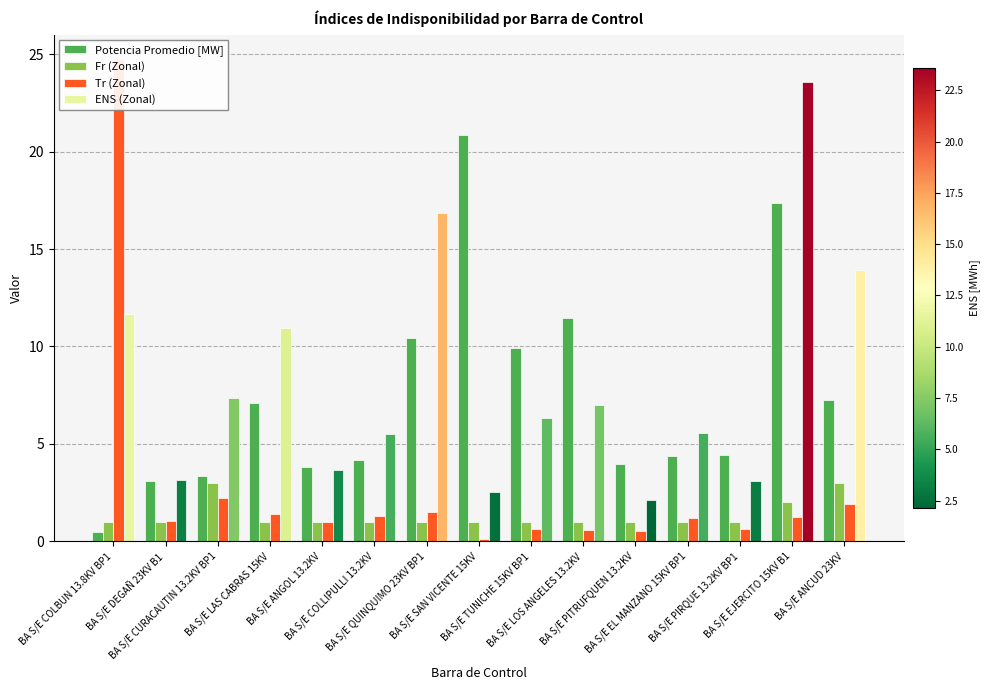

What is the total value across all series at BA S/E COLBUN 13.8KV BP1?

37.9